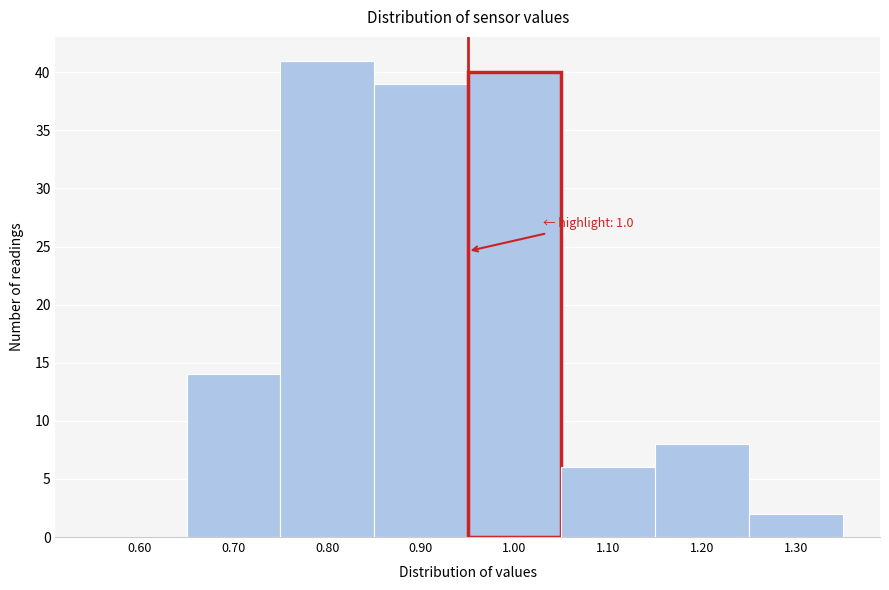

Reading left to right, what are all the values shown in this chart?

0.60=0	0.70=14	0.80=41	0.90=39	1.00=40	1.10=6	1.20=8	1.30=2